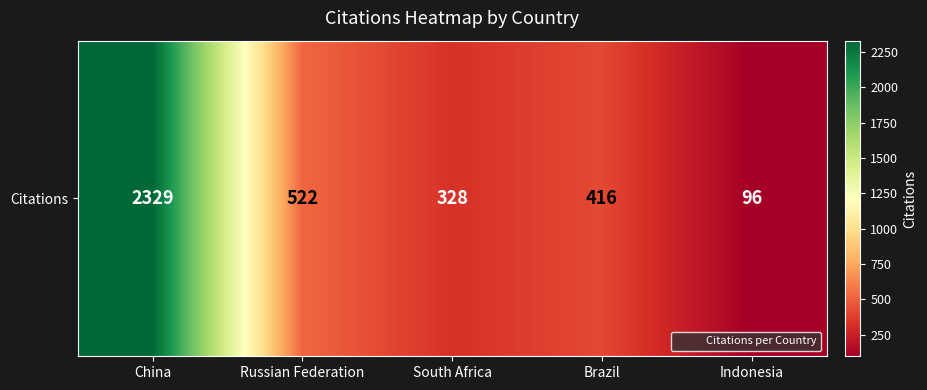

How many data points does each series have?

5